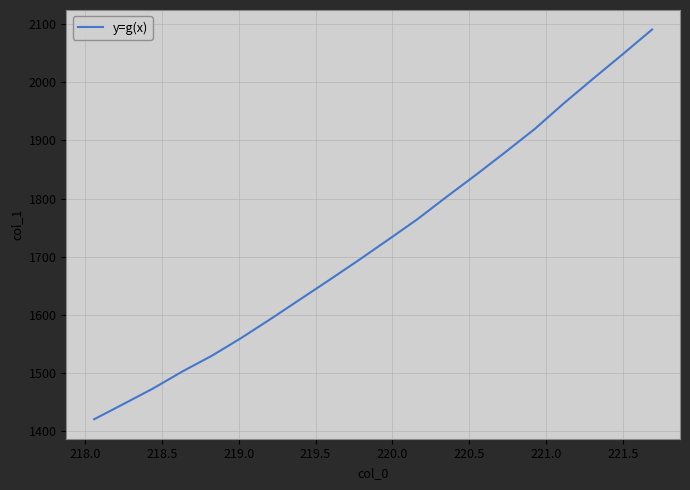

What is the smallest value displayed?

1420.6